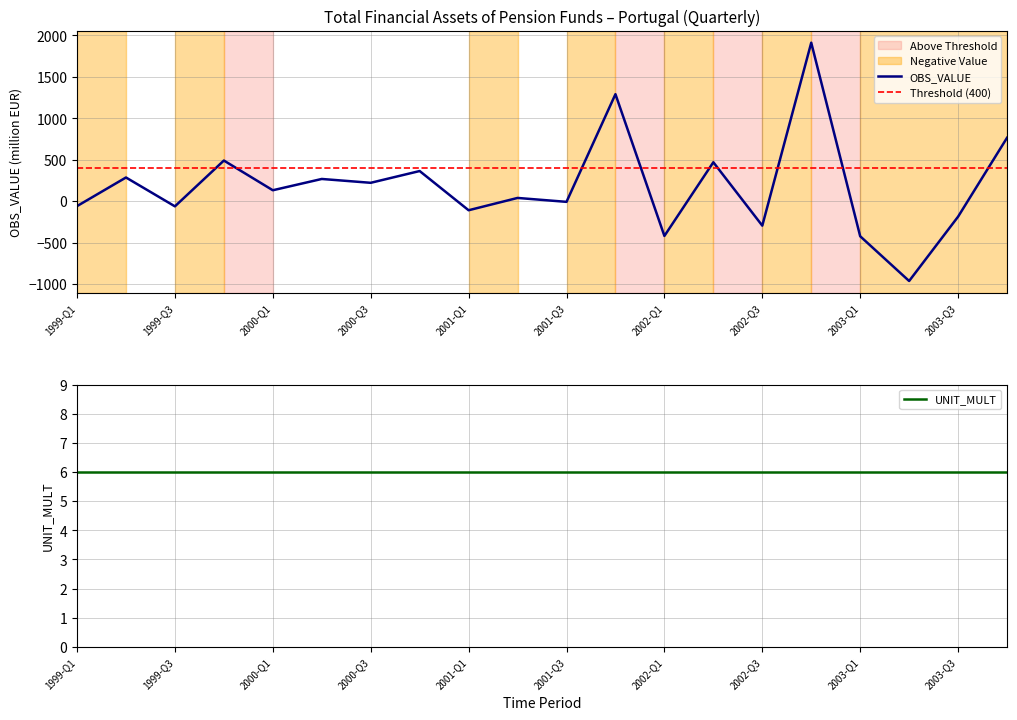

Reading left to right, extract all data points from this chart.

1999-Q1=-59.2	1999-Q2=285.9	1999-Q3=-62.0	1999-Q4=490.3	2000-Q1=132.1	2000-Q2=268.1	2000-Q3=221.8	2000-Q4=363.7	2001-Q1=-109.0	2001-Q2=39.4	2001-Q3=-7.8	2001-Q4=1290.4	2002-Q1=-418.7	2002-Q2=469.7	2002-Q3=-294.7	2002-Q4=1911.0	2003-Q1=-422.6	2003-Q2=-962.0	2003-Q3=-186.4	2003-Q4=764.6